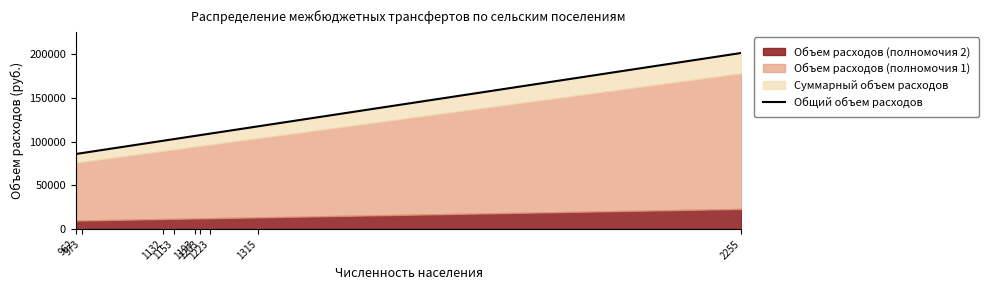

What is the difference between the maximum and minimum values?

115248.0